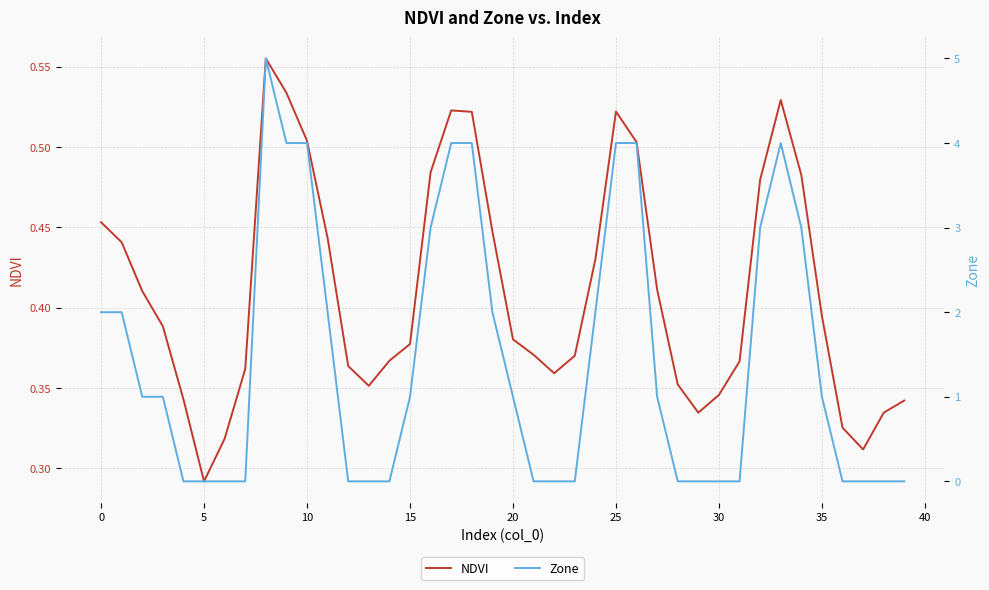

At which label is NDVI closest to 0?

5